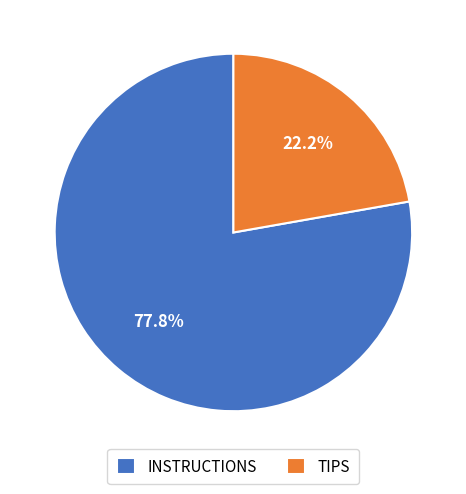

The INSTRUCTIONS slice represents 78% of the pie. True or false?

True